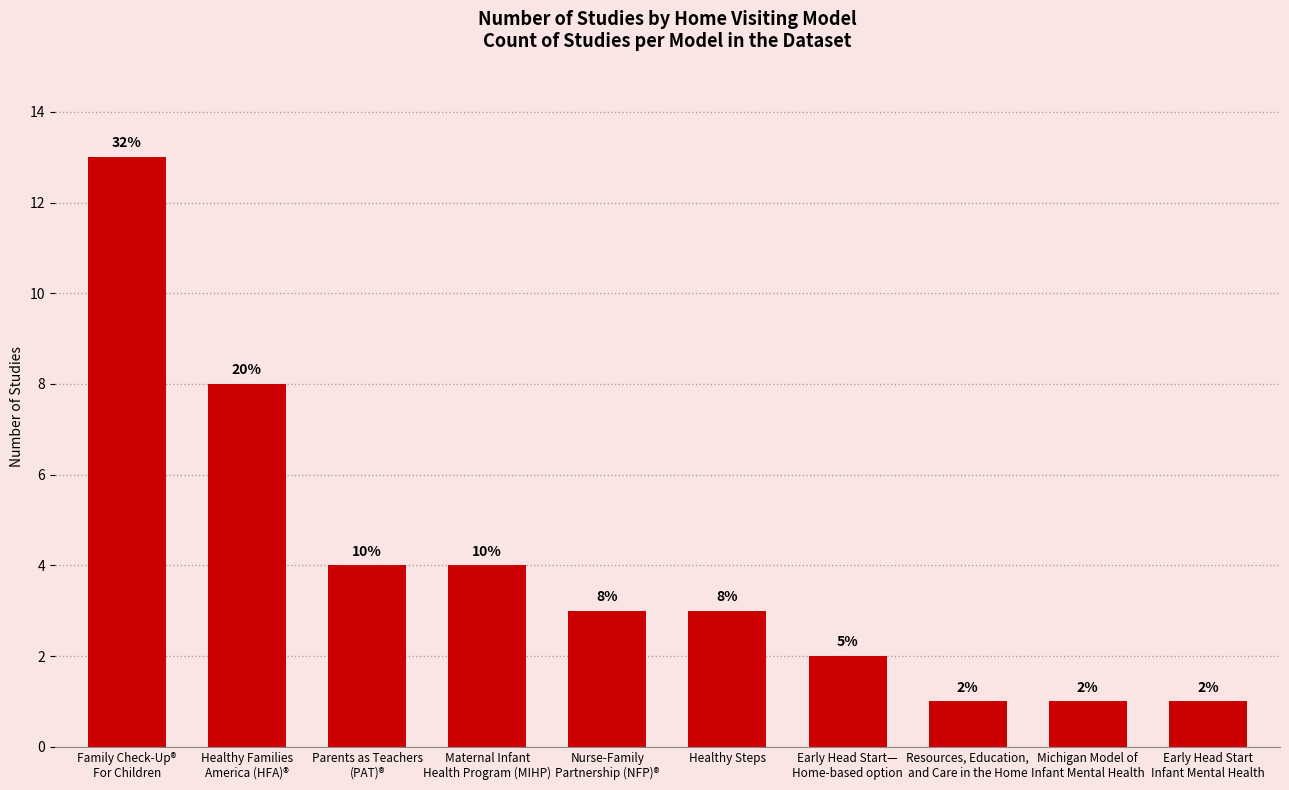

What is the label of the 7th bar from the right?

Maternal Infant
Health Program (MIHP)